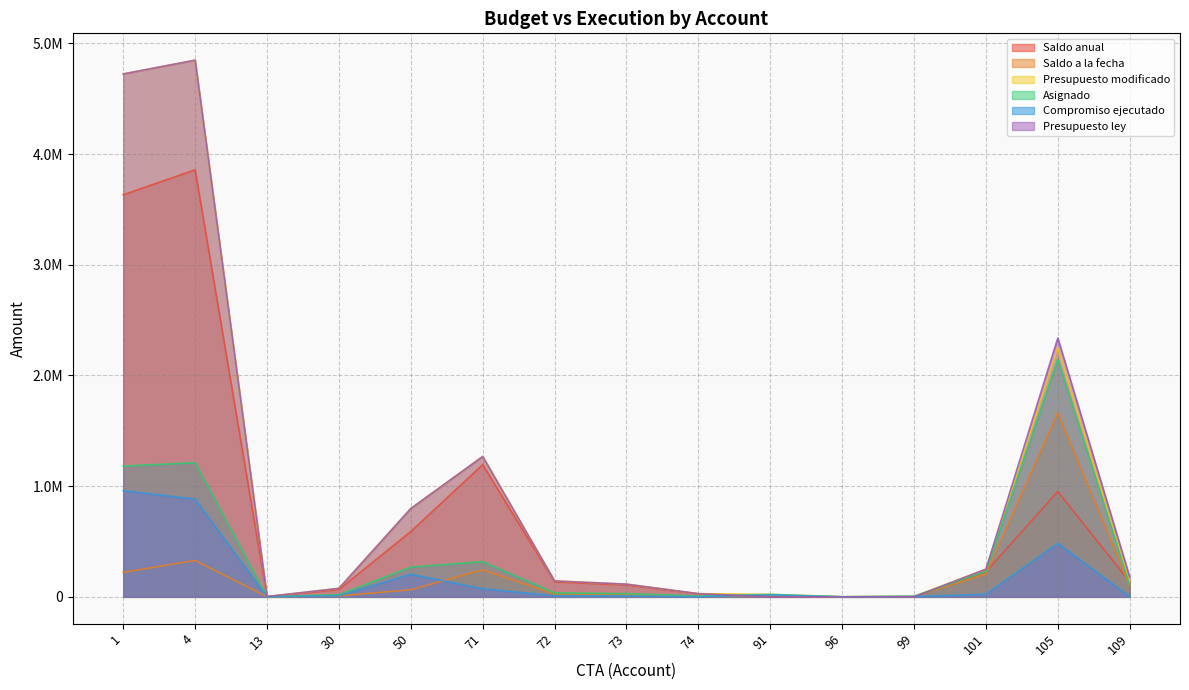

True or false: Saldo a la fecha and Presupuesto modificado cross at least once.

False